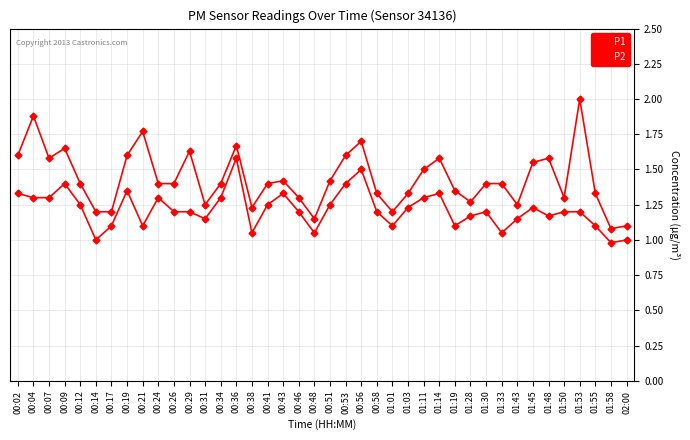

Where is the first local maximum for P1?

00:04